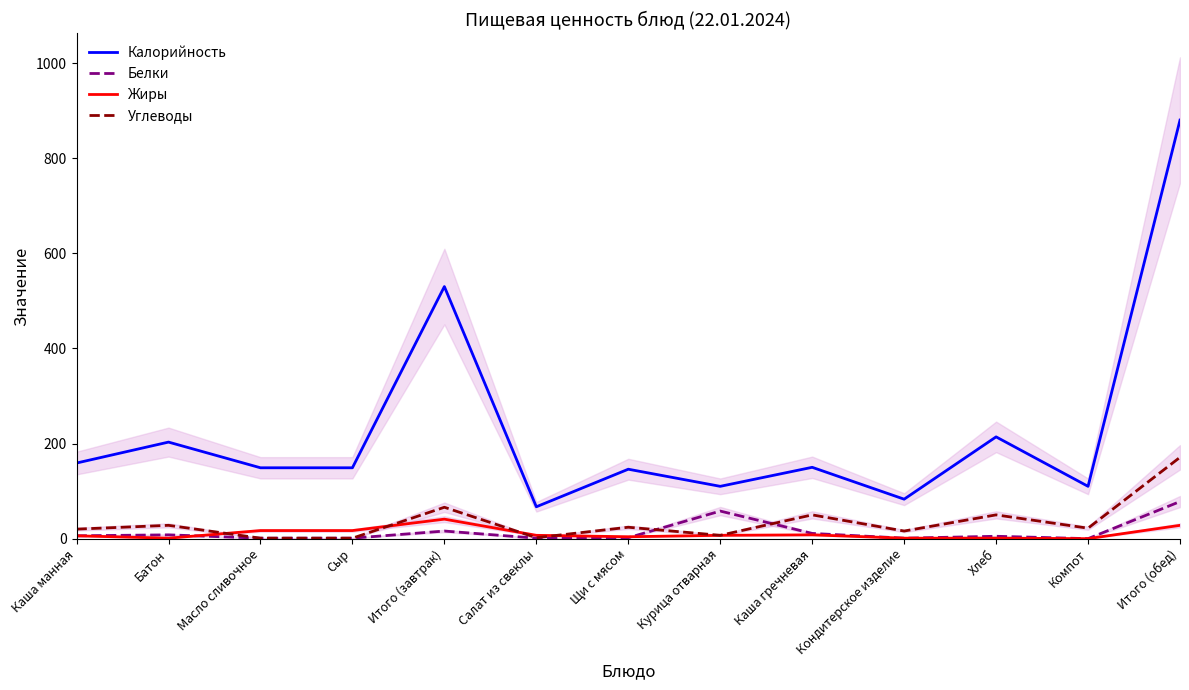

What is the sum of the Калорийность values at Кондитерское изделие and Салат из свеклы?

150